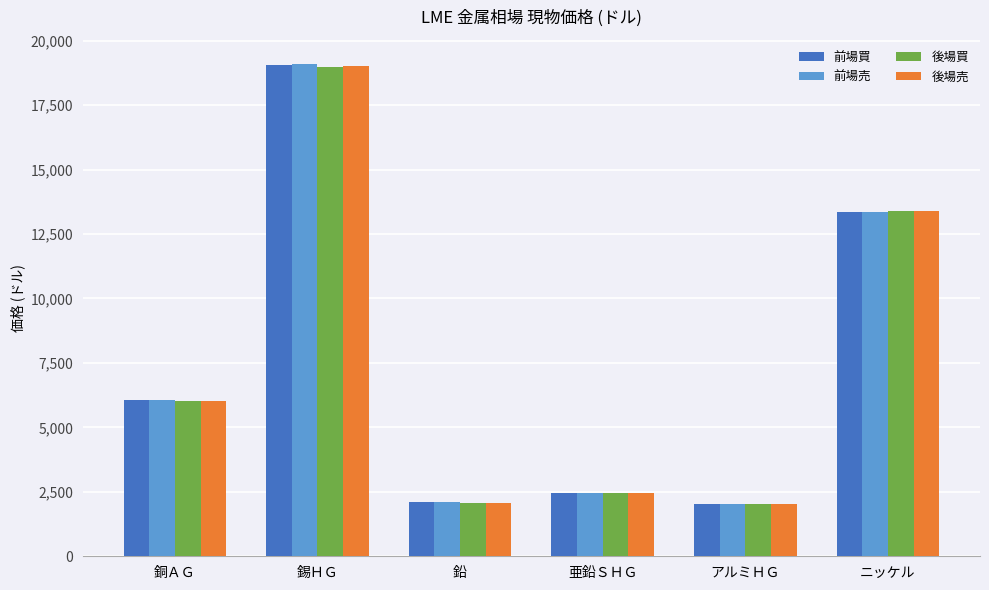

What is the value of the 後場売 bar at the 2nd from the left?

19025.0